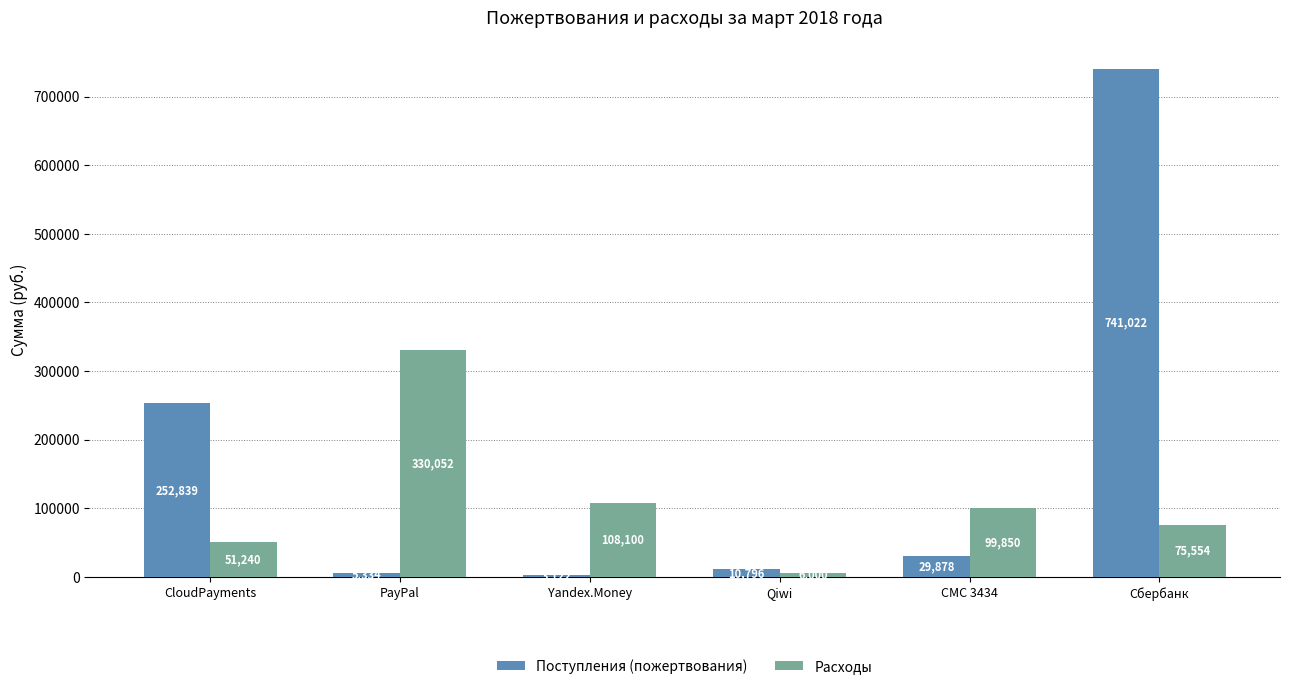

What is the spread (max minus min) of values at CloudPayments?

201599.0